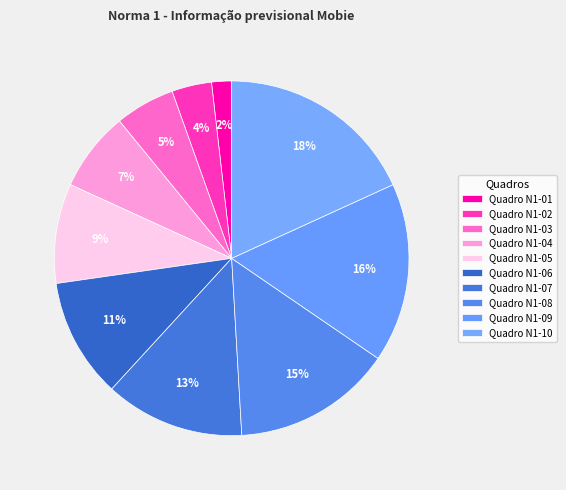

How many segments does this pie chart have?

10